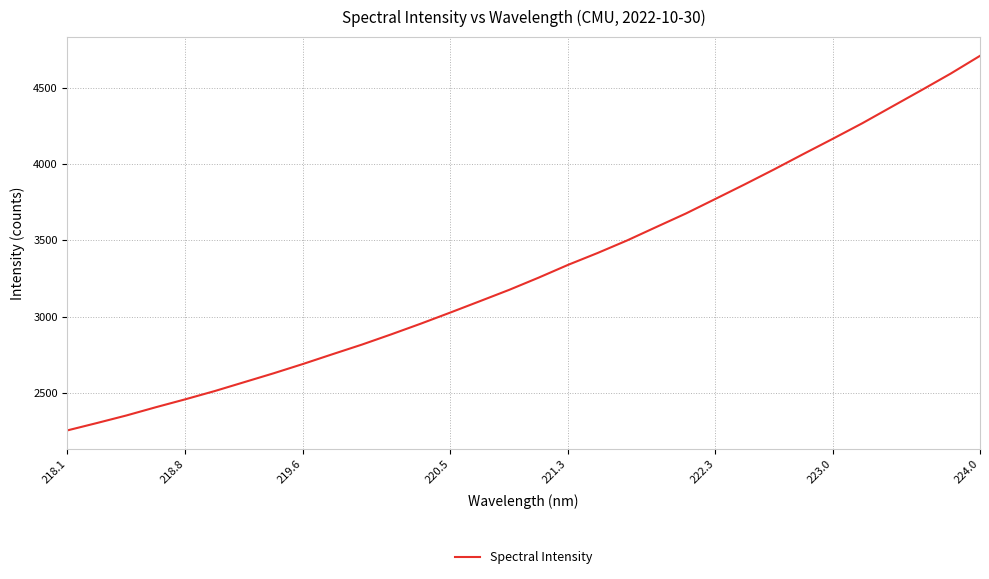

What is the sum of all values?

105925.4